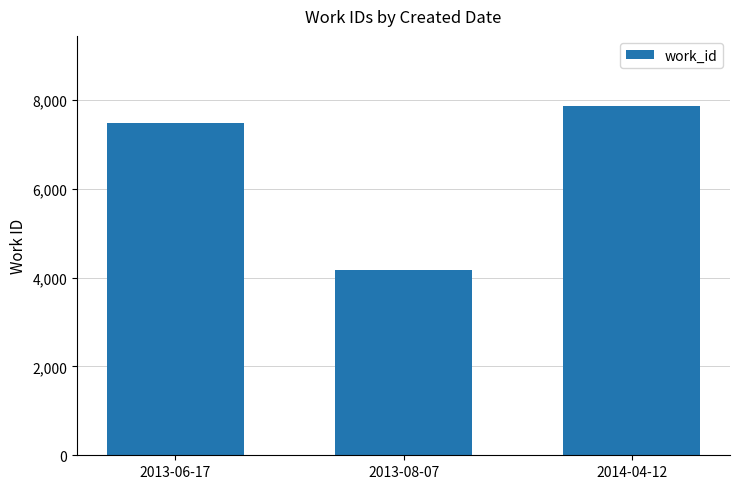

What is the ratio of the value at 2013-06-17 to the value at 2013-08-07?

1.8